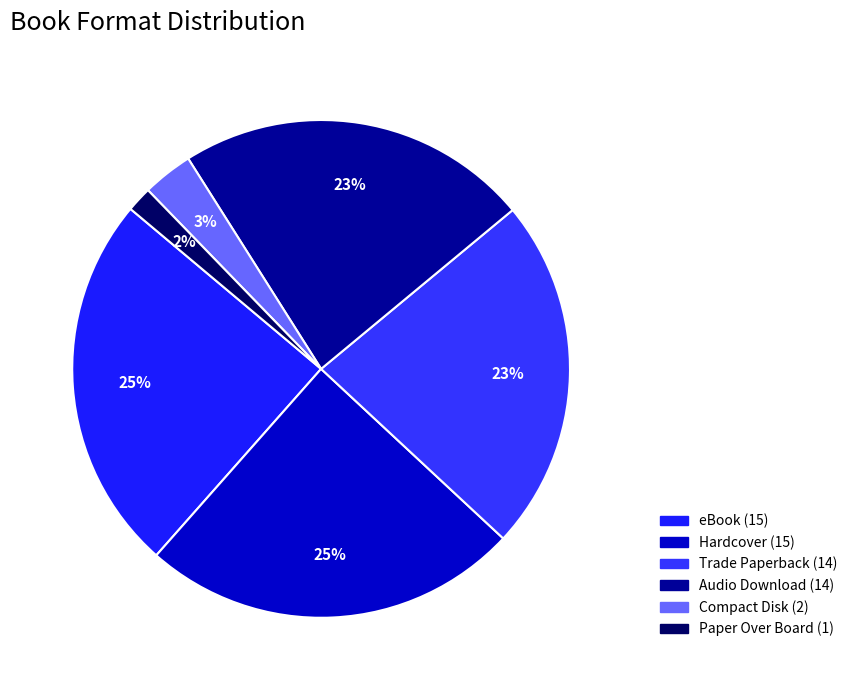

To the nearest percent, what percentage of the pie is Hardcover?

25%